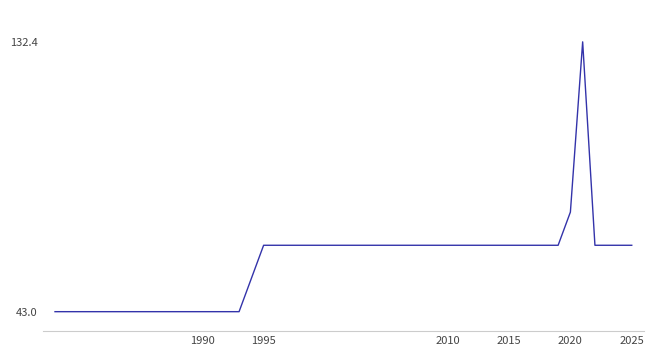

What is the difference between the maximum and minimum values?

89.4